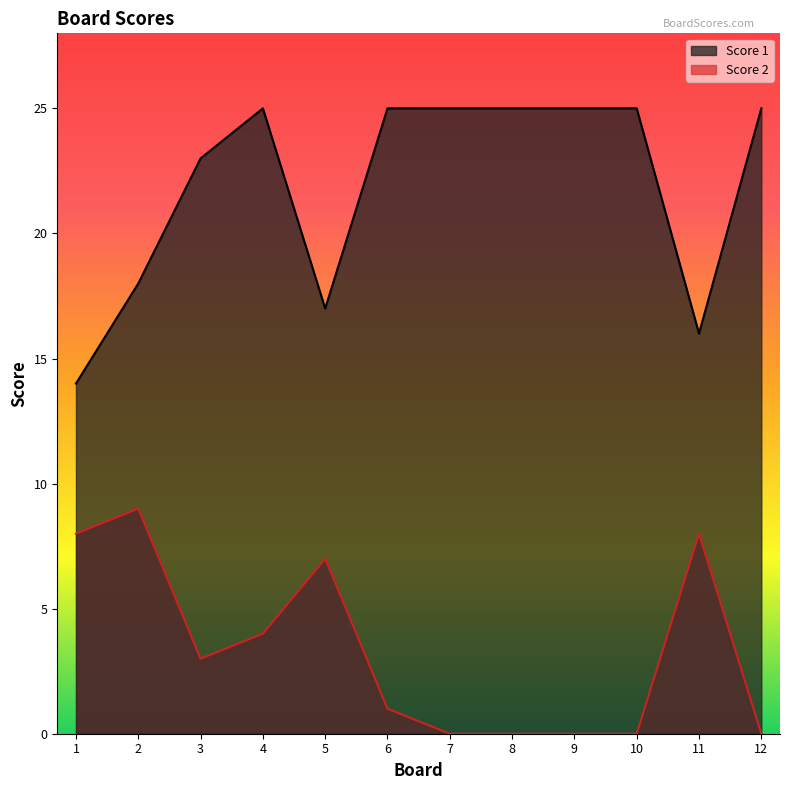

Reading right to left, list all the values displayed in this chart.

Score 1: 12=25	11=16	10=25	9=25	8=25	7=25	6=25	5=17	4=25	3=23	2=18	1=14
Score 2: 12=0	11=8	10=0	9=0	8=0	7=0	6=1	5=7	4=4	3=3	2=9	1=8